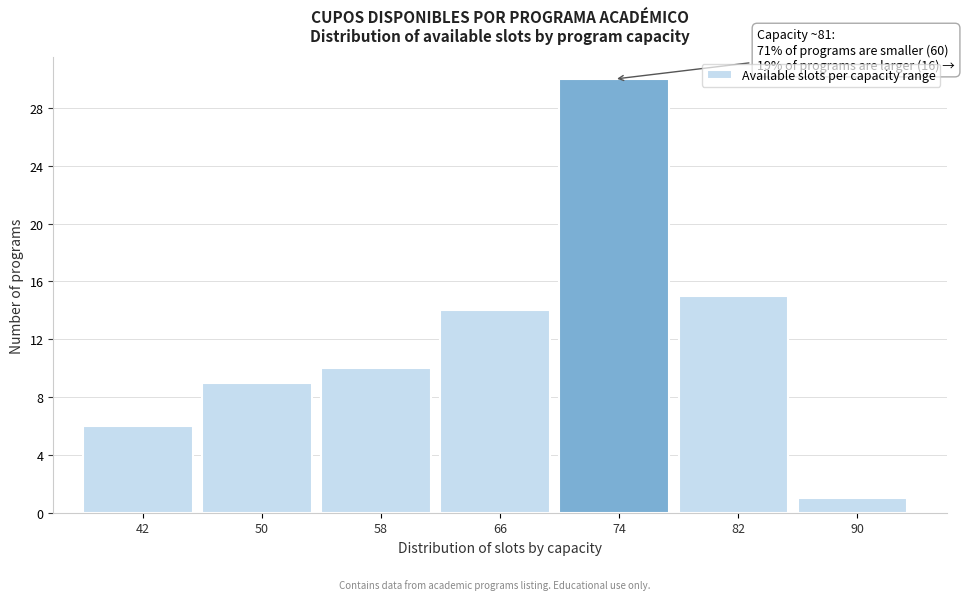

Reading left to right, what are all the values shown in this chart?

6	9	10	14	30	15	1